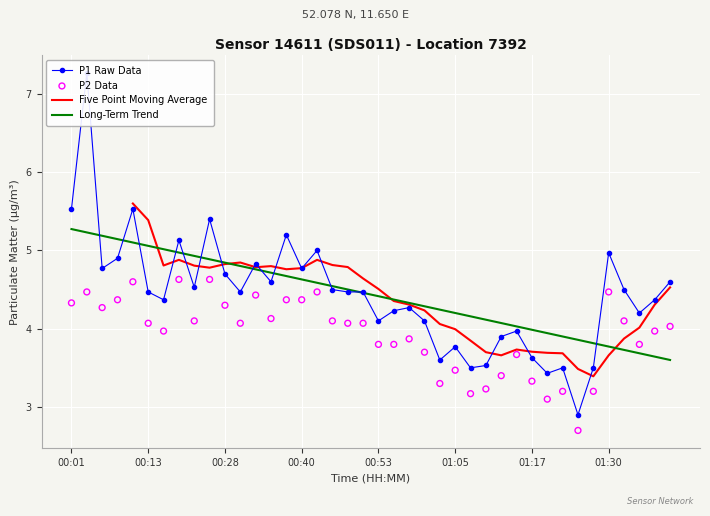

Which series contains the lowest Y value?

P2